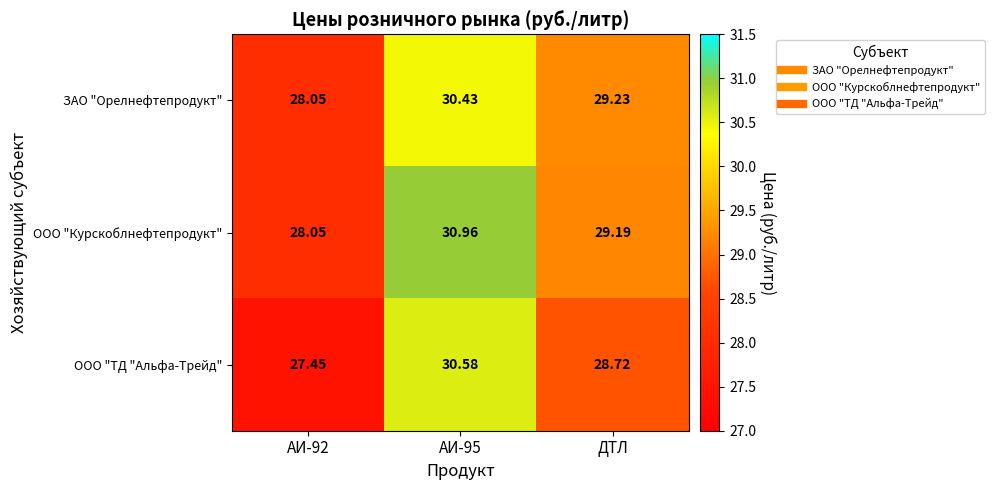

Rank the series by their maximum value, from highest to lowest.

ООО "Курскоблнефтепродукт", ООО "ТД "Альфа-Трейд", ЗАО "Орелнефтепродукт"